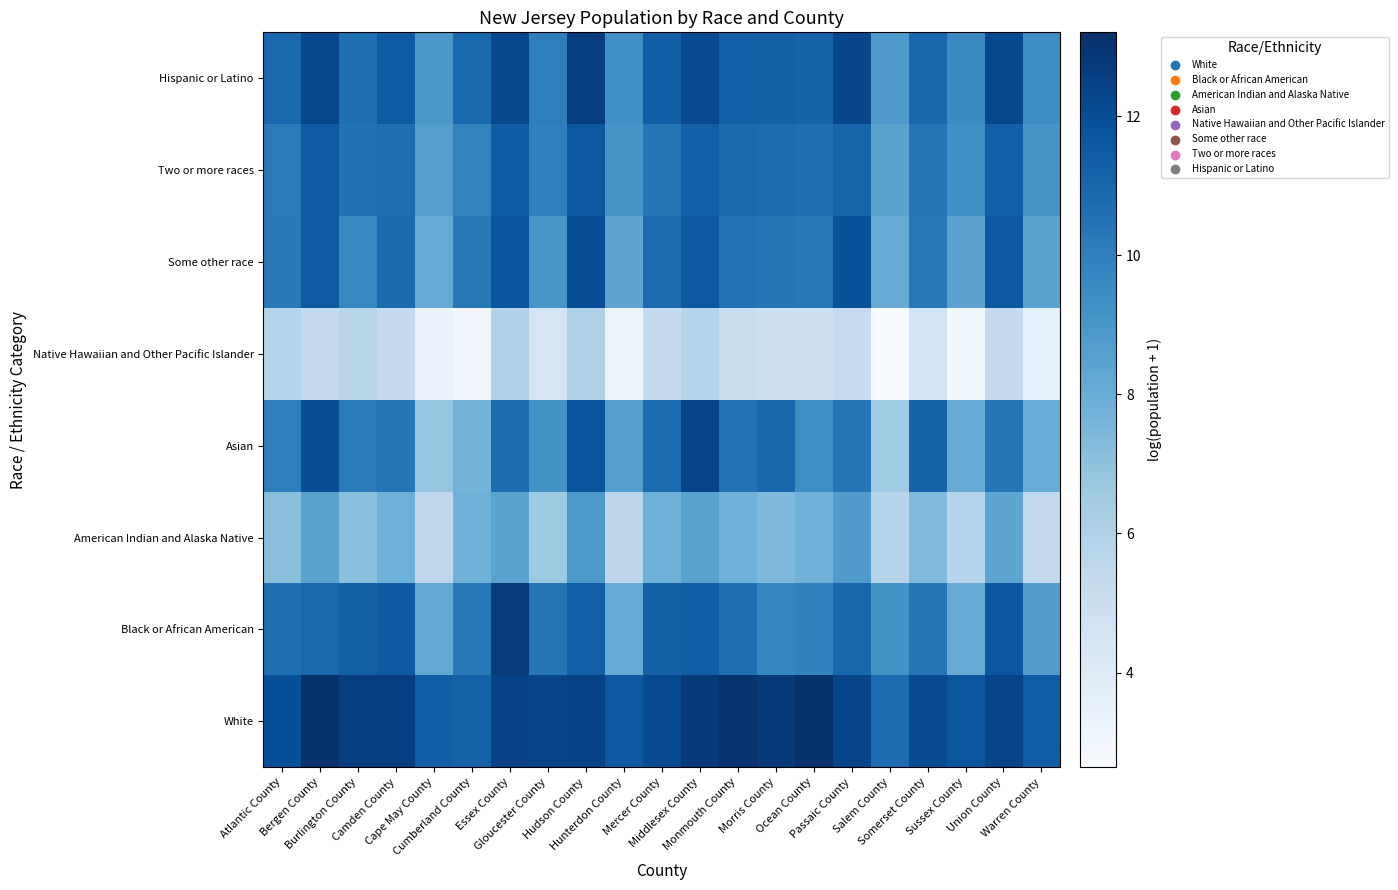

Reading left to right, what are all the values shown in this chart?

White: Atlantic County=12.0	Bergen County=13.2	Burlington County=12.6	Camden County=12.6	Cape May County=11.3	Cumberland County=11.2	Essex County=12.5	Gloucester County=12.3	Hudson County=12.4	Hunterdon County=11.6	Mercer County=12.1	Middlesex County=12.8	Monmouth County=13.1	Morris County=12.8	Ocean County=13.2	Passaic County=12.3	Salem County=10.7	Somerset County=12.1	Sussex County=11.7	Union County=12.4	Warren County=11.4
Black or African American: Atlantic County=10.6	Bergen County=10.9	Burlington County=11.3	Camden County=11.5	Cape May County=8.2	Cumberland County=10.3	Essex County=12.7	Gloucester County=10.4	Hudson County=11.3	Hunterdon County=8.1	Mercer County=11.2	Middlesex County=11.3	Monmouth County=10.6	Morris County=9.7	Ocean County=9.9	Passaic County=11.0	Salem County=9.2	Somerset County=10.4	Sussex County=8.0	Union County=11.7	Warren County=8.7
American Indian and Alaska Native: Atlantic County=7.1	Bergen County=8.4	Burlington County=7.1	Camden County=7.8	Cape May County=5.5	Cumberland County=7.8	Essex County=8.4	Gloucester County=6.6	Hudson County=8.9	Hunterdon County=5.6	Mercer County=7.8	Middlesex County=8.4	Monmouth County=7.8	Morris County=7.4	Ocean County=7.7	Passaic County=8.8	Salem County=5.8	Somerset County=7.3	Sussex County=5.8	Union County=8.3	Warren County=5.4
Asian: Atlantic County=10.0	Bergen County=12.0	Burlington County=10.2	Camden County=10.4	Cape May County=6.8	Cumberland County=7.7	Essex County=10.8	Gloucester County=9.2	Hudson County=11.7	Hunterdon County=8.7	Mercer County=10.8	Middlesex County=12.3	Monmouth County=10.5	Morris County=11.0	Ocean County=9.4	Passaic County=10.3	Salem County=6.5	Somerset County=11.1	Sussex County=8.0	Union County=10.4	Warren County=8.0
Native Hawaiian and Other Pacific Islander: Atlantic County=5.8	Bergen County=5.4	Burlington County=5.7	Camden County=5.3	Cape May County=3.4	Cumberland County=3.0	Essex County=5.9	Gloucester County=4.4	Hudson County=6.0	Hunterdon County=3.2	Mercer County=5.3	Middlesex County=5.8	Monmouth County=5.1	Morris County=4.9	Ocean County=4.9	Passaic County=5.3	Salem County=2.6	Somerset County=4.6	Sussex County=3.0	Union County=5.3	Warren County=3.6
Some other race: Atlantic County=10.2	Bergen County=11.5	Burlington County=9.7	Camden County=10.8	Cape May County=8.1	Cumberland County=10.2	Essex County=11.7	Gloucester County=9.0	Hudson County=12.0	Hunterdon County=8.3	Mercer County=10.8	Middlesex County=11.6	Monmouth County=10.5	Morris County=10.4	Ocean County=10.2	Passaic County=11.8	Salem County=8.0	Somerset County=10.2	Sussex County=8.4	Union County=11.6	Warren County=8.4
Two or more races: Atlantic County=10.2	Bergen County=11.5	Burlington County=10.5	Camden County=10.7	Cape May County=8.6	Cumberland County=9.8	Essex County=11.4	Gloucester County=9.9	Hudson County=11.6	Hunterdon County=9.1	Mercer County=10.4	Middlesex County=11.3	Monmouth County=10.8	Morris County=10.8	Ocean County=10.7	Passaic County=11.1	Salem County=8.5	Somerset County=10.3	Sussex County=9.3	Union County=11.3	Warren County=9.1
Hispanic or Latino: Atlantic County=10.9	Bergen County=12.2	Burlington County=10.6	Camden County=11.5	Cape May County=8.9	Cumberland County=10.9	Essex County=12.3	Gloucester County=10.0	Hudson County=12.6	Hunterdon County=9.3	Mercer County=11.3	Middlesex County=12.2	Monmouth County=11.3	Morris County=11.2	Ocean County=11.1	Passaic County=12.3	Salem County=8.8	Somerset County=11.0	Sussex County=9.6	Union County=12.2	Warren County=9.4